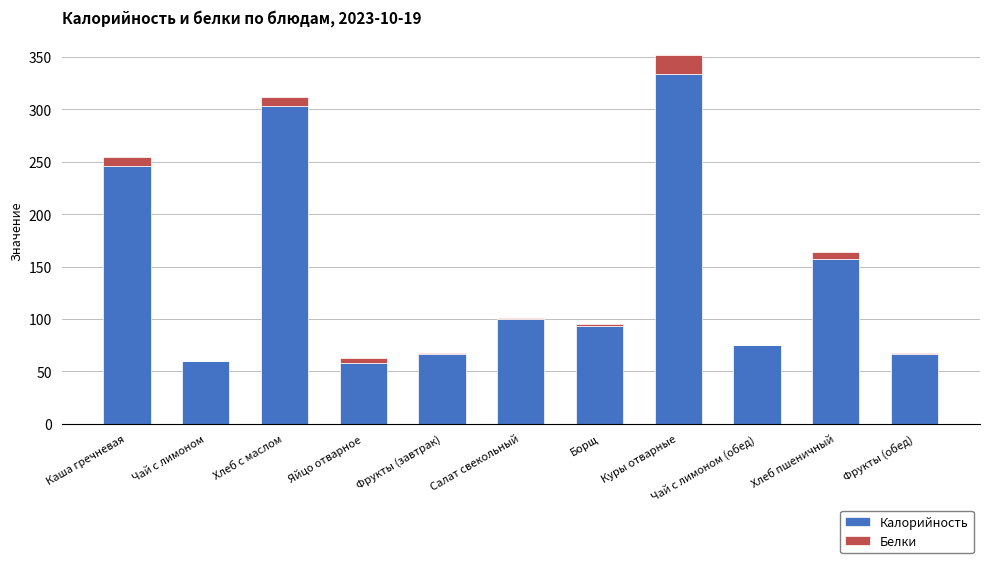

What is the sum of all Калорийность values?

1560.0